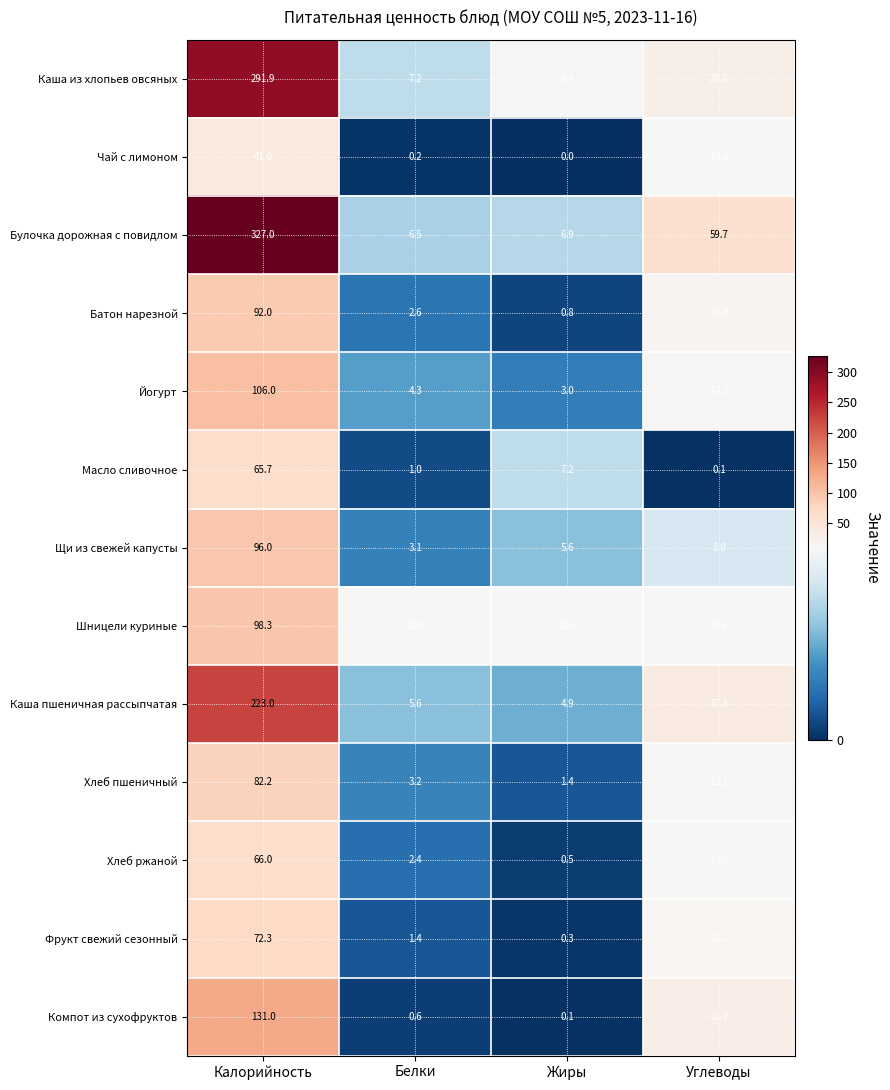

What is the total value across all series at Углеводы?

257.9